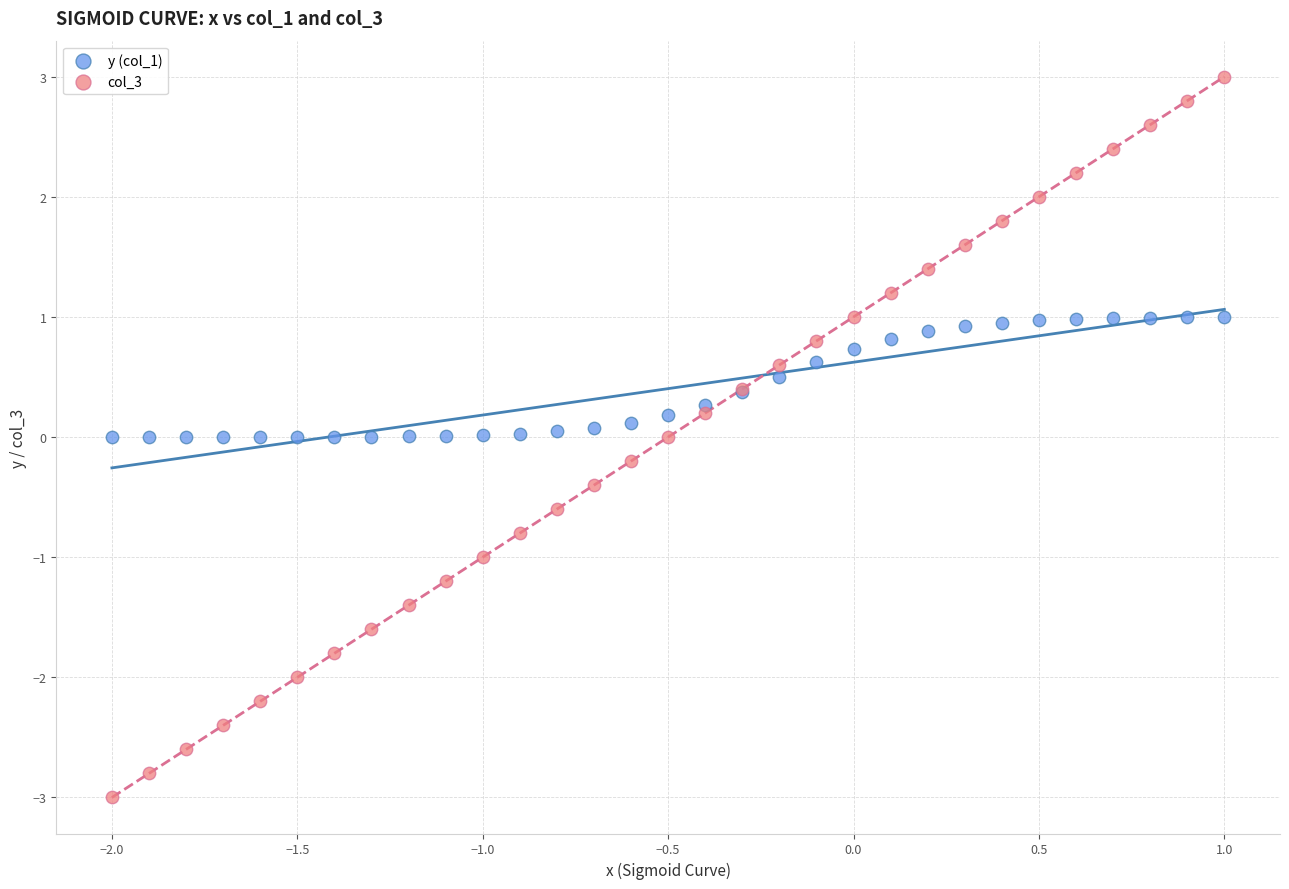

Which series has the widest spread of Y values?

col_3